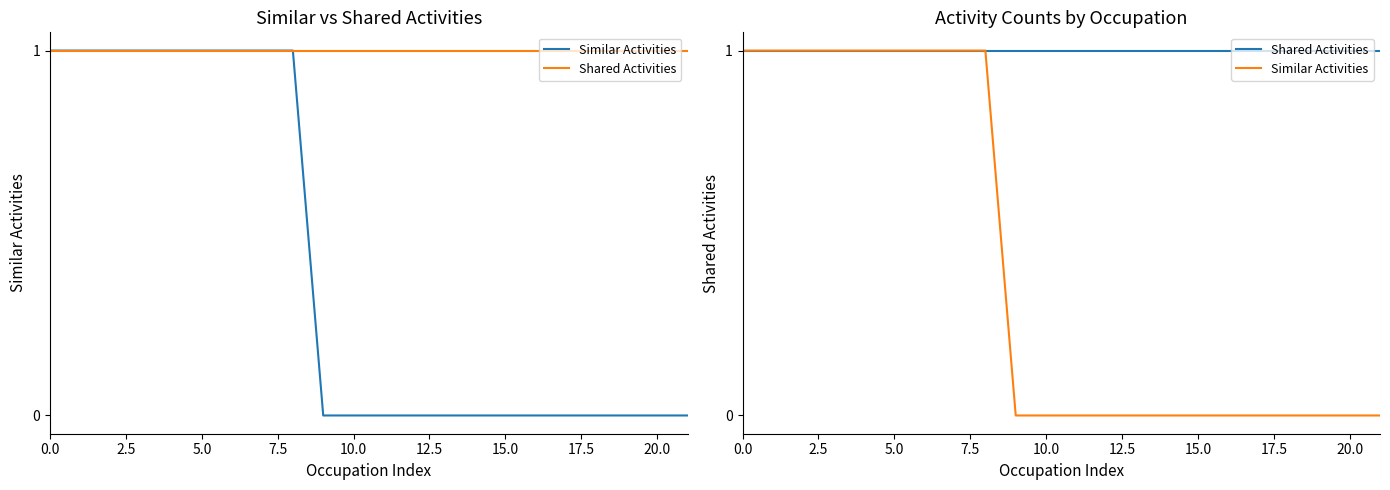

What is the total value across all series at 16?

1